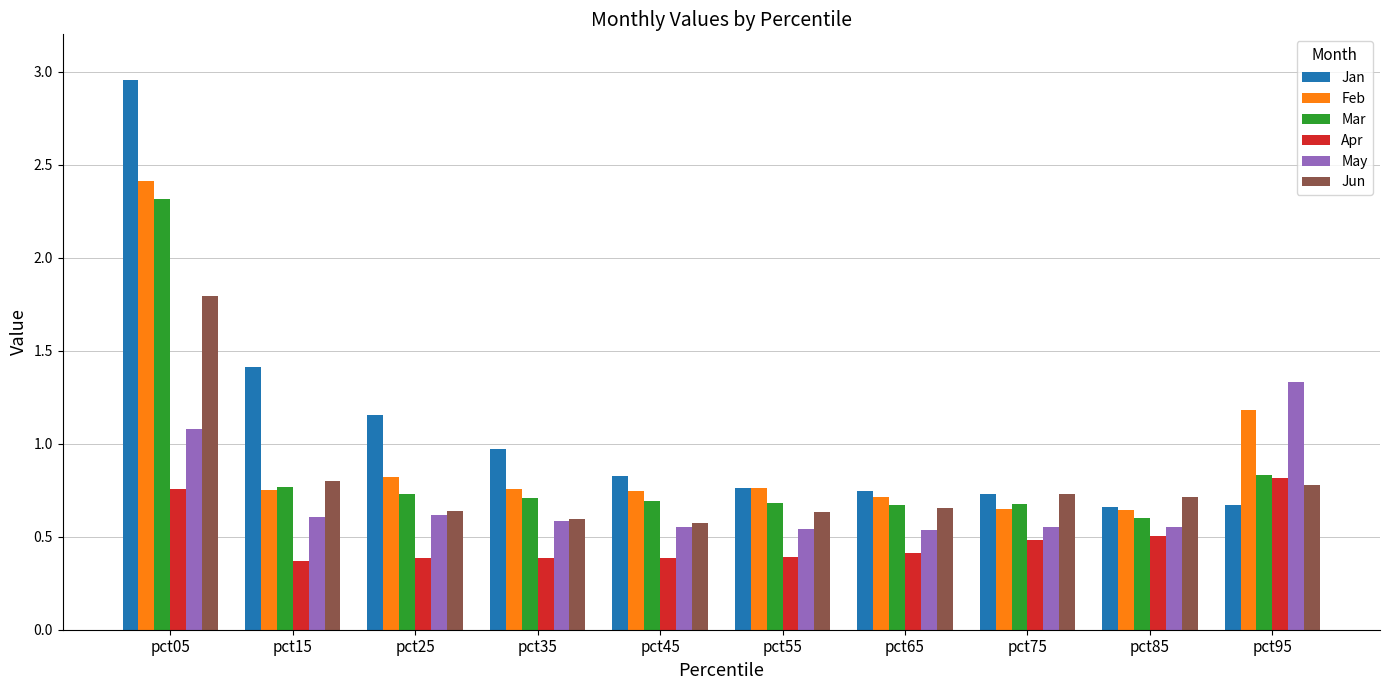

Which series has the largest range (max minus min)?

Jan